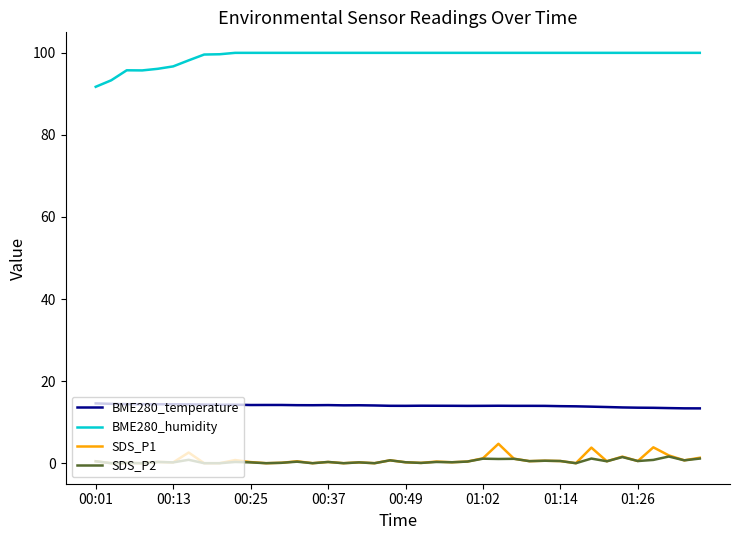

True or false: BME280_temperature and SDS_P2 intersect in this chart.

False